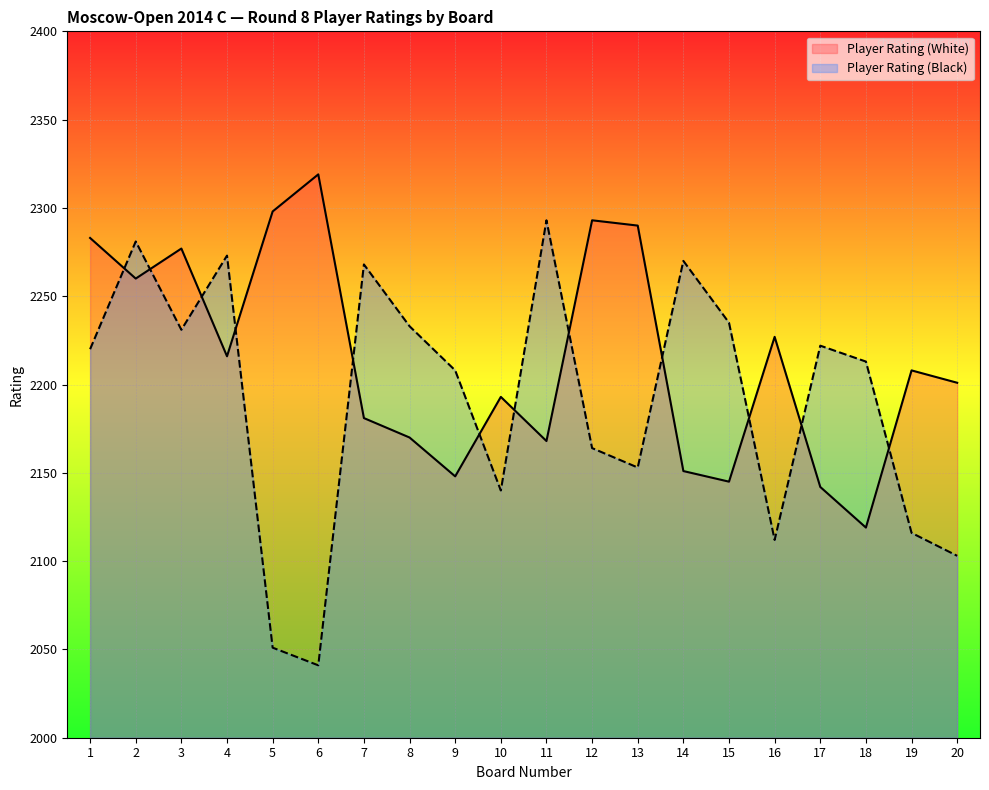

At which label does Player Rating (Black) reach its peak?

11